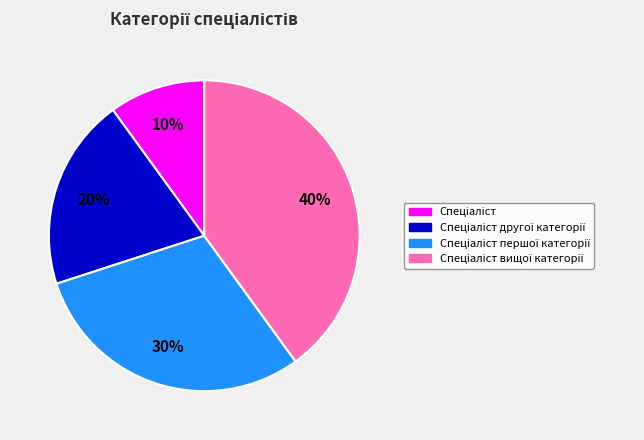

Does any single category account for the majority?

No